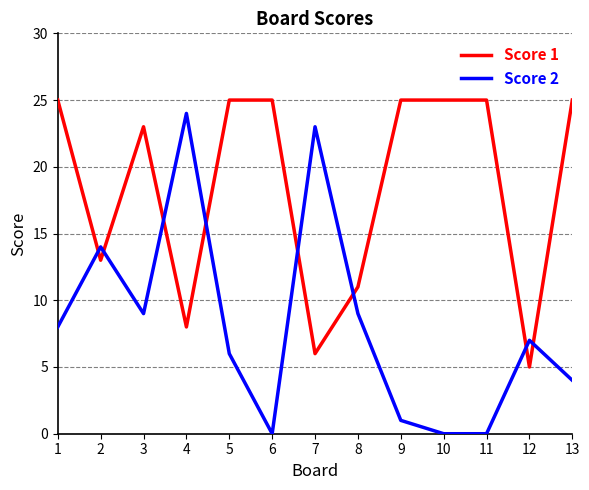

Which series ends up on top after the final intersection of Score 2 and Score 1?

Score 1